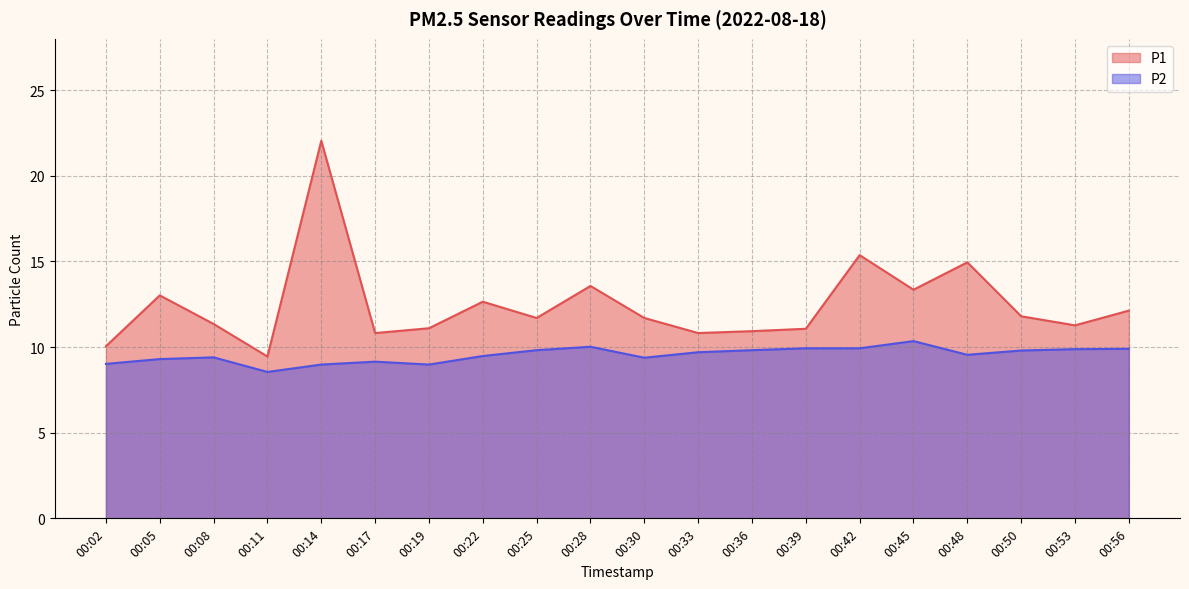

What is the difference between the second highest and second lowest values in the P2 series?

1.0